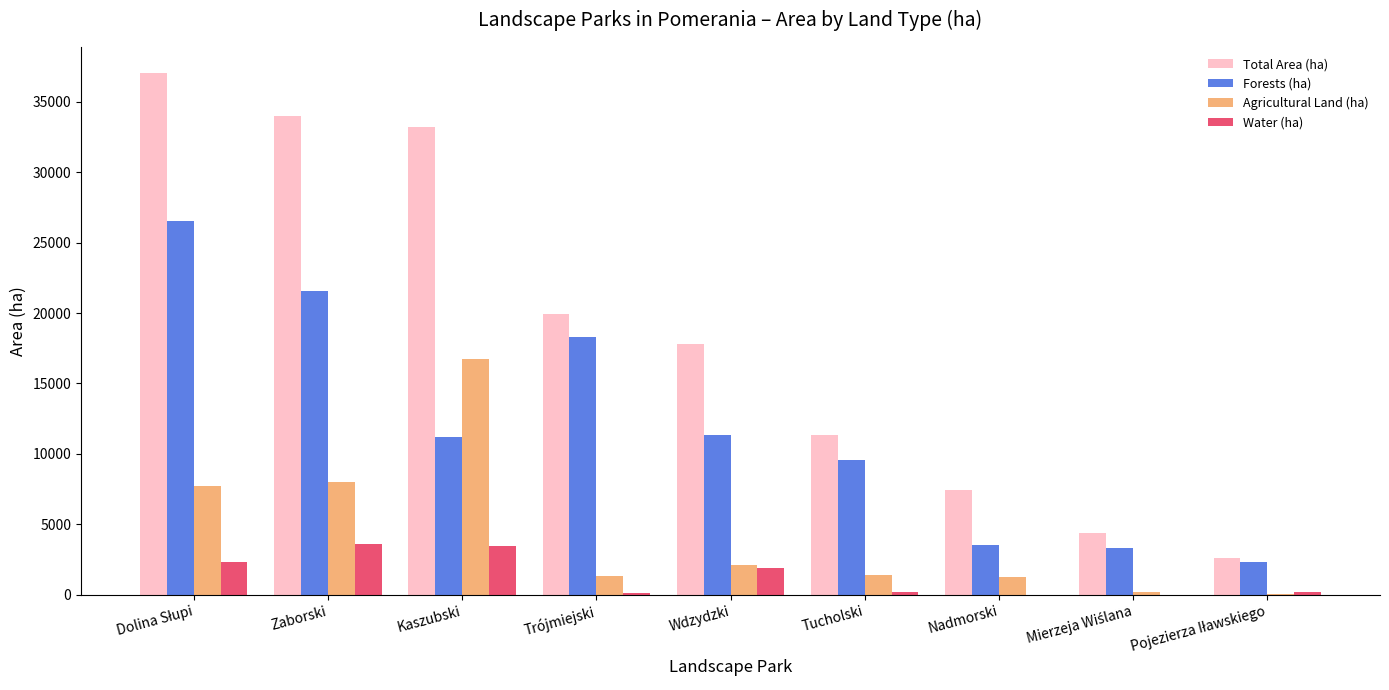

How many groups of bars are there?

9